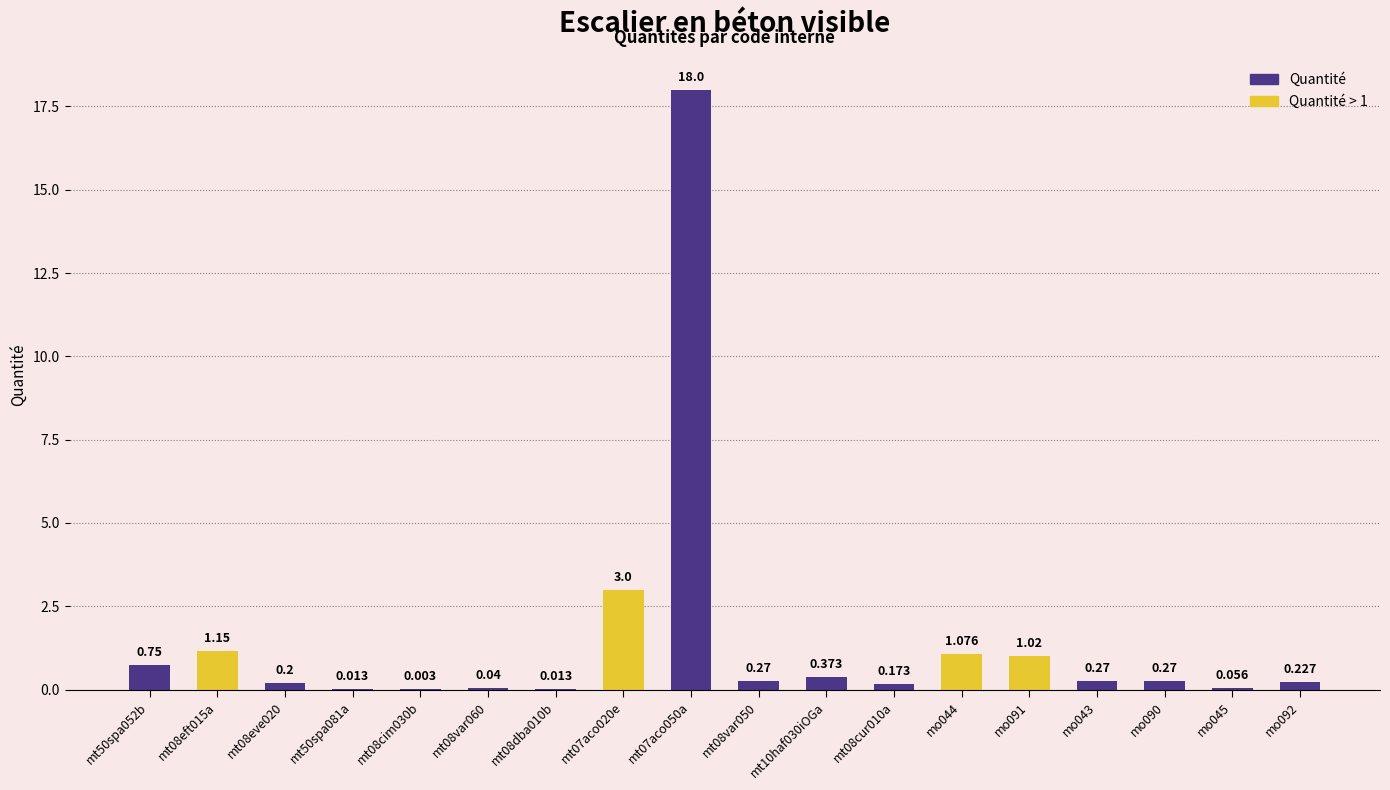

What is the difference between the maximum and second lowest values?

18.0